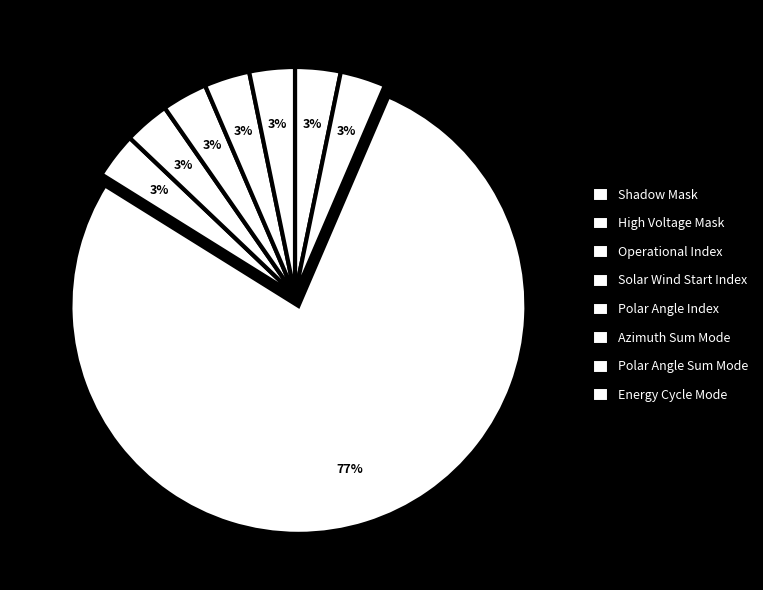

How many slices are in this pie chart?

8